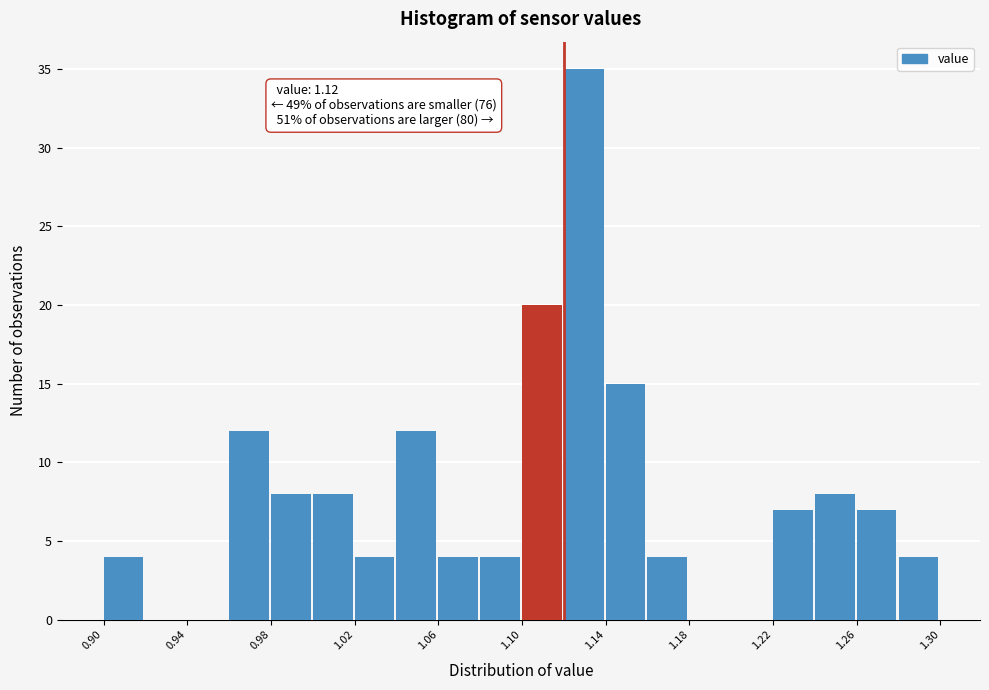

Which range on the x-axis has the tallest bar?

1.12 to 1.14